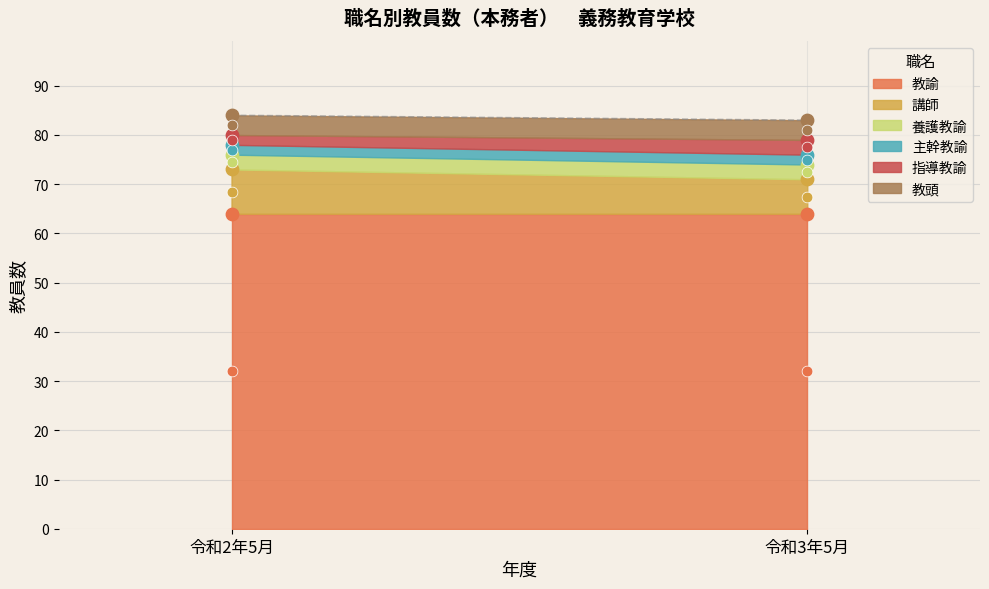

At which category is the sum across all series the highest?

令和2年5月